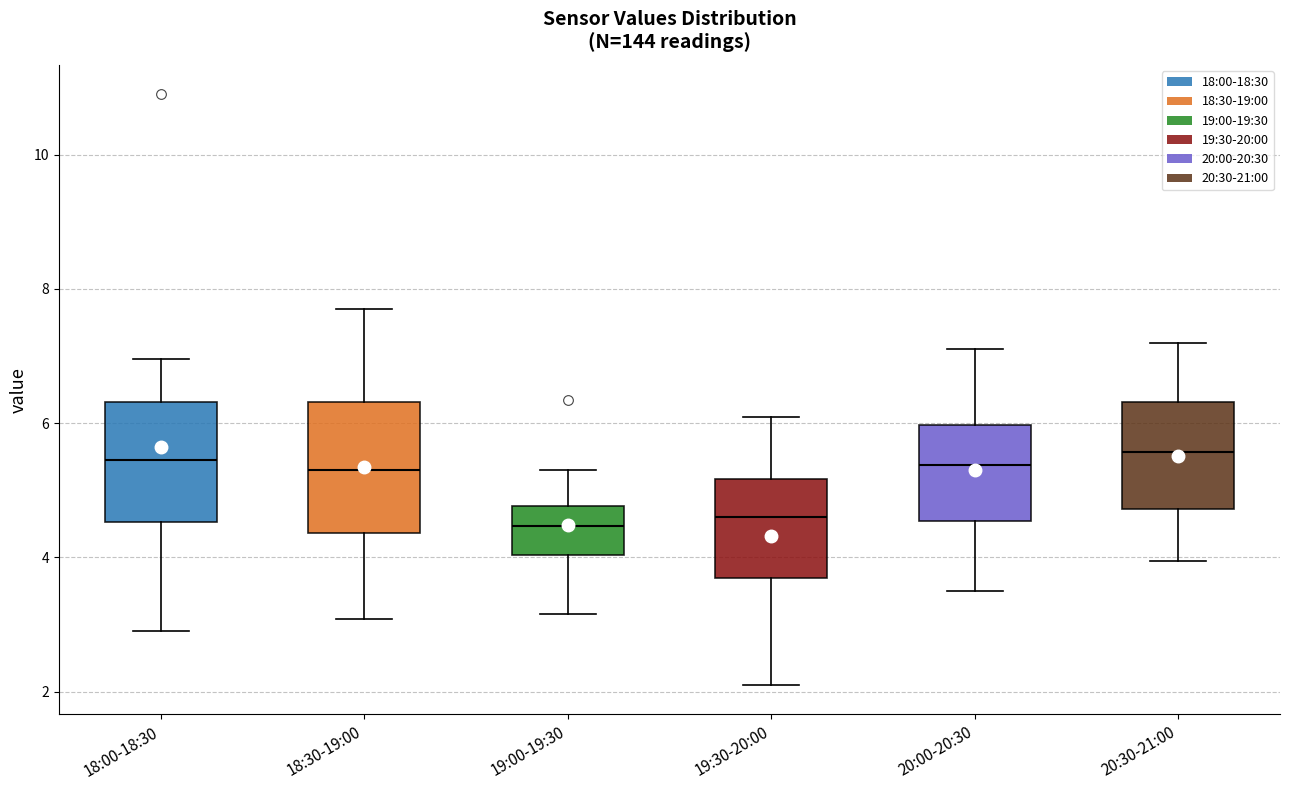

Where is the upper edge of the box for 20:30-21:00 on the y-axis? The values are not printed on the chart, so give them approximately, as read against the axis.

6.4